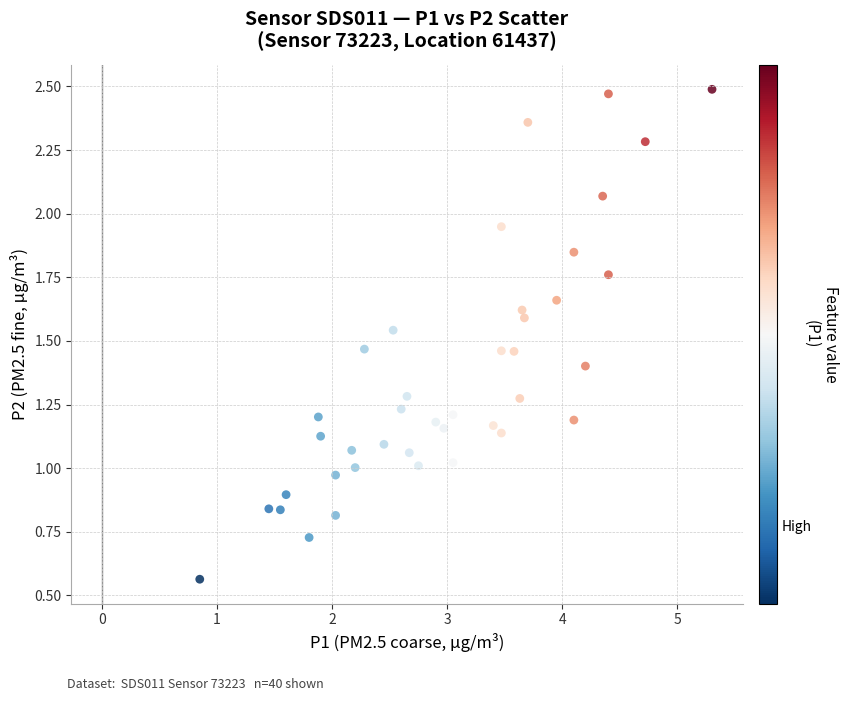

What is the range of X values (max minus min)?

4.5